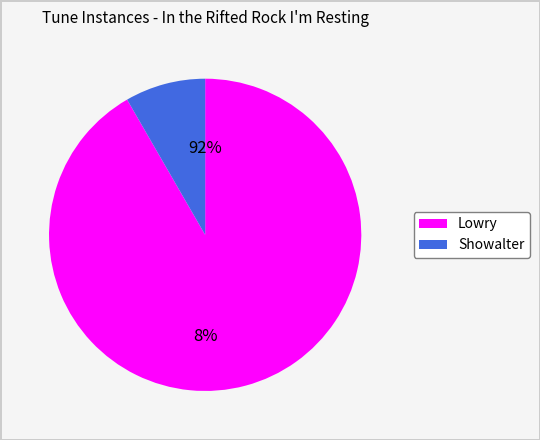

Count the number of slices in the pie.

2